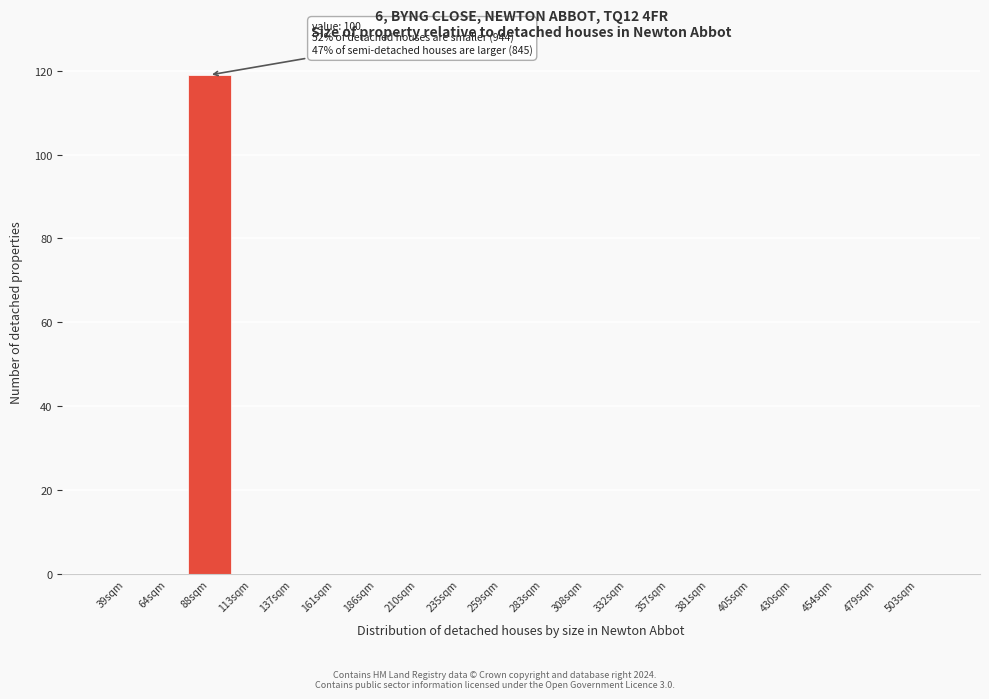

Reading right to left, transcribe all the data shown in this chart.

503sqm=0	479sqm=0	454sqm=0	430sqm=0	405sqm=0	381sqm=0	357sqm=0	332sqm=0	308sqm=0	283sqm=0	259sqm=0	235sqm=0	210sqm=0	186sqm=0	161sqm=0	137sqm=0	113sqm=0	88sqm=119	64sqm=0	39sqm=0